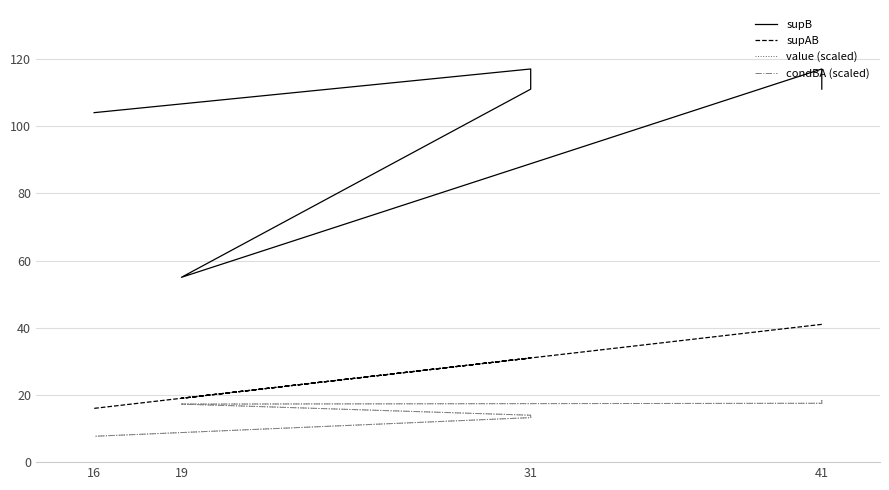

How many interior local peaks does the supB series have?

2